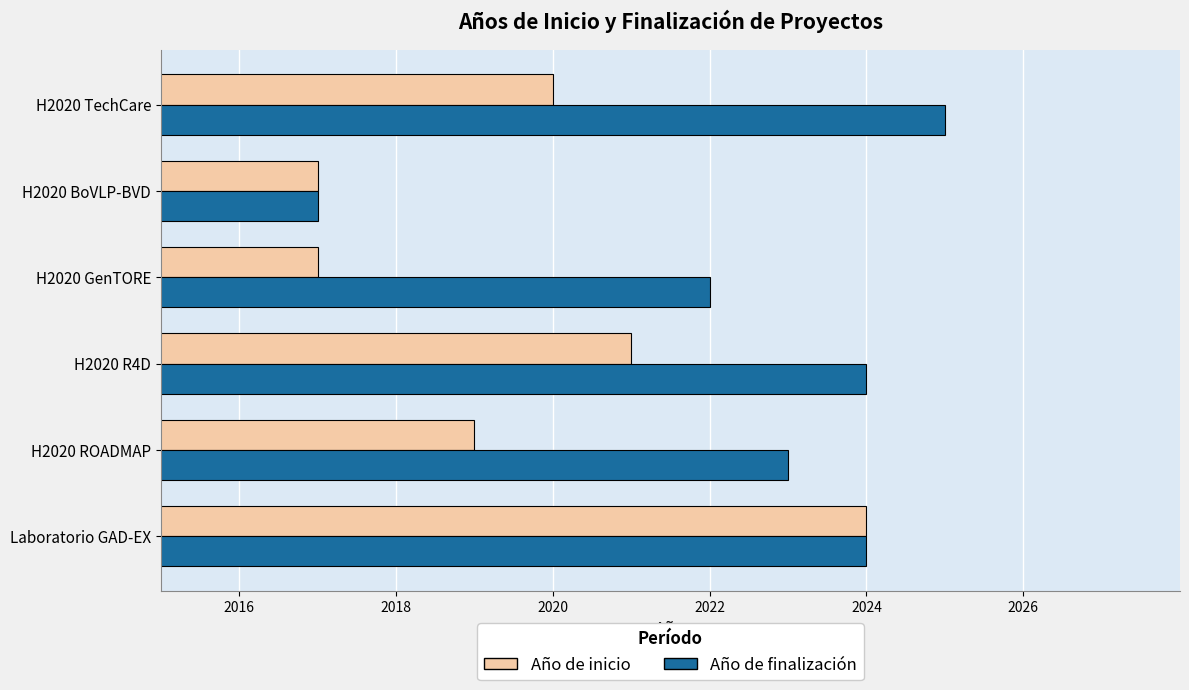

Which series has the largest total across all categories?

Año de finalización